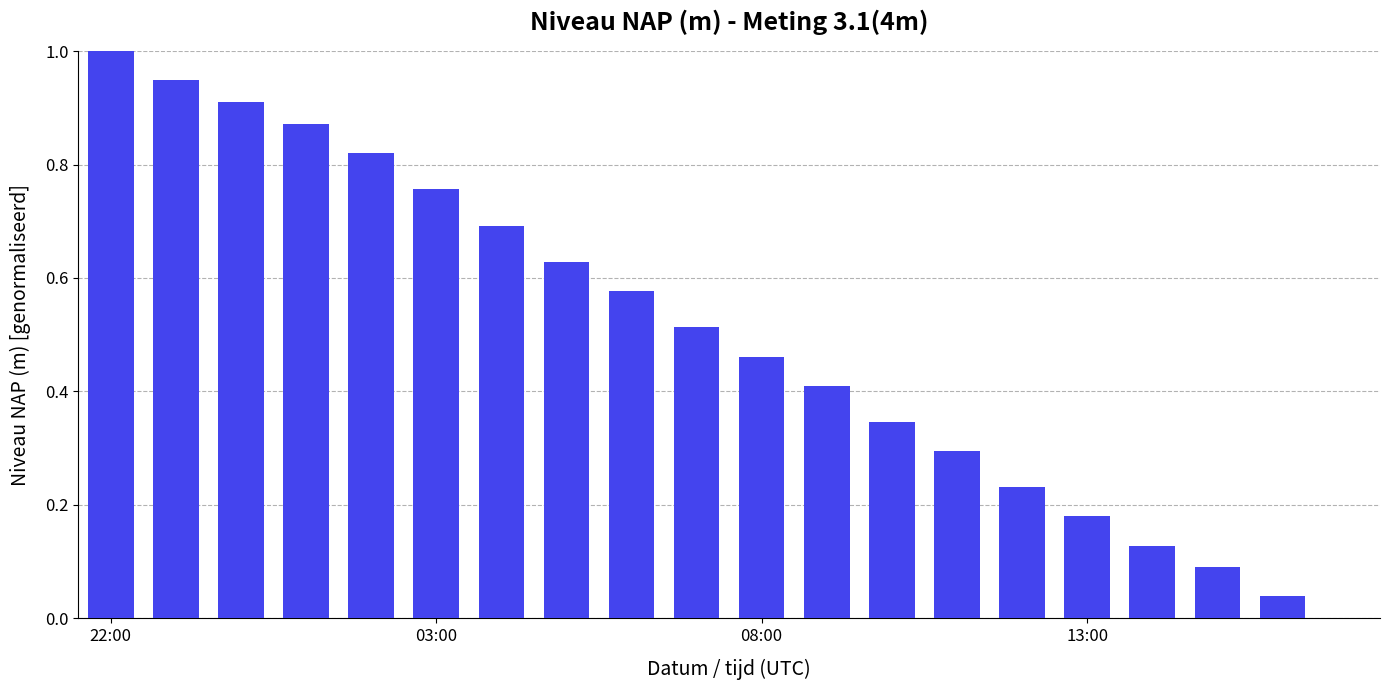

What is the maximum value shown in the chart?

1.0